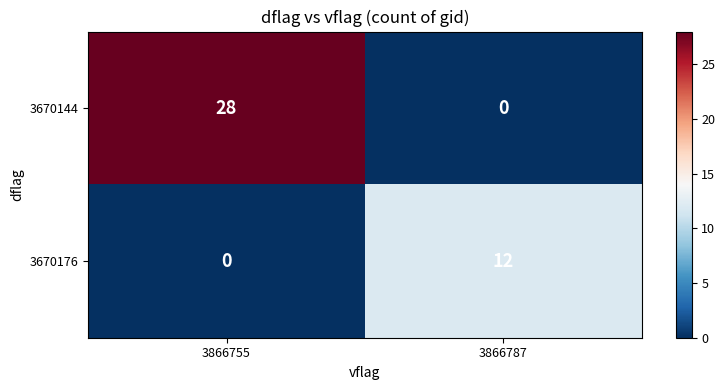

At how many categories does at least one series exceed 26?

1